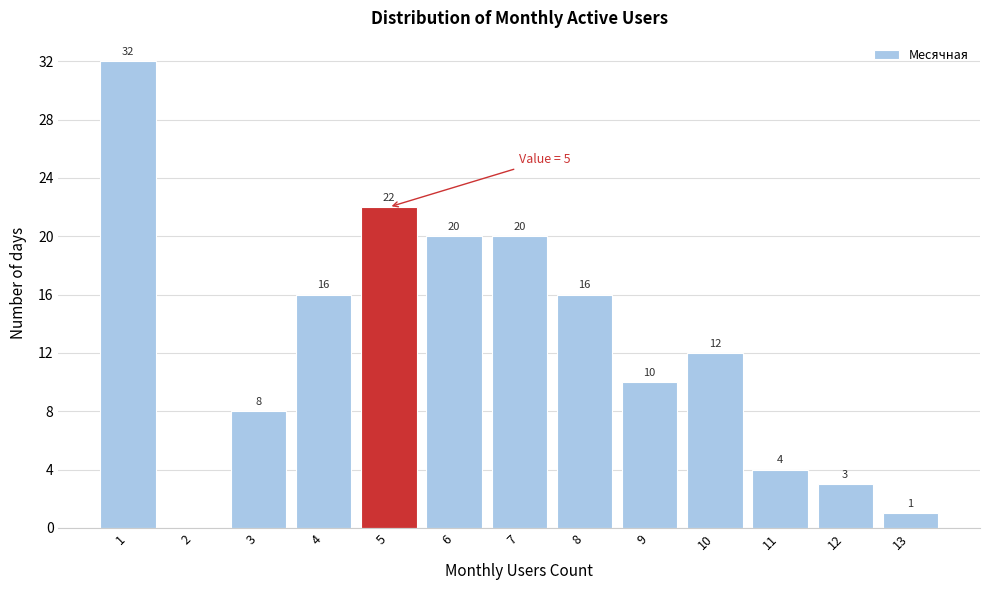

Over which range of the x-axis is the bar tallest?

0.5 to 1.5